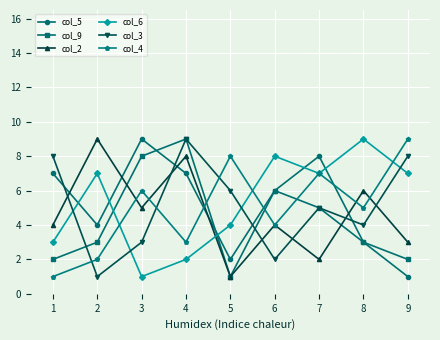

At which category is the sum across all series the highest?

4